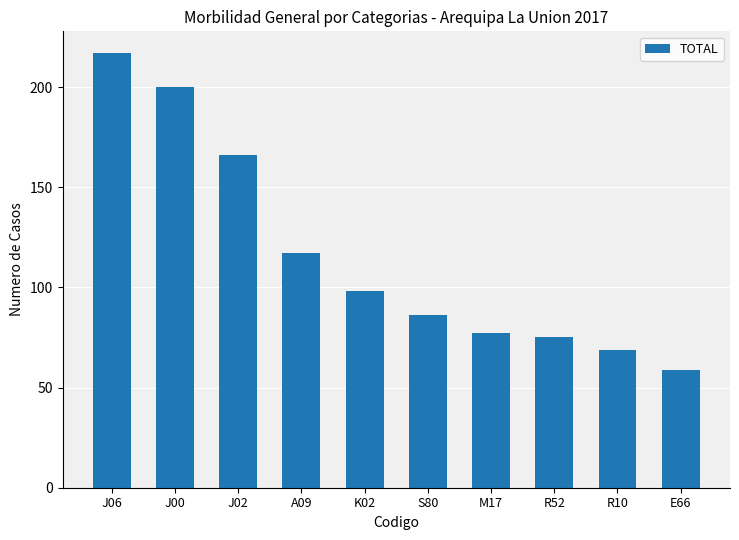

List the labels in order of value, largest first.

J06, J00, J02, A09, K02, S80, M17, R52, R10, E66